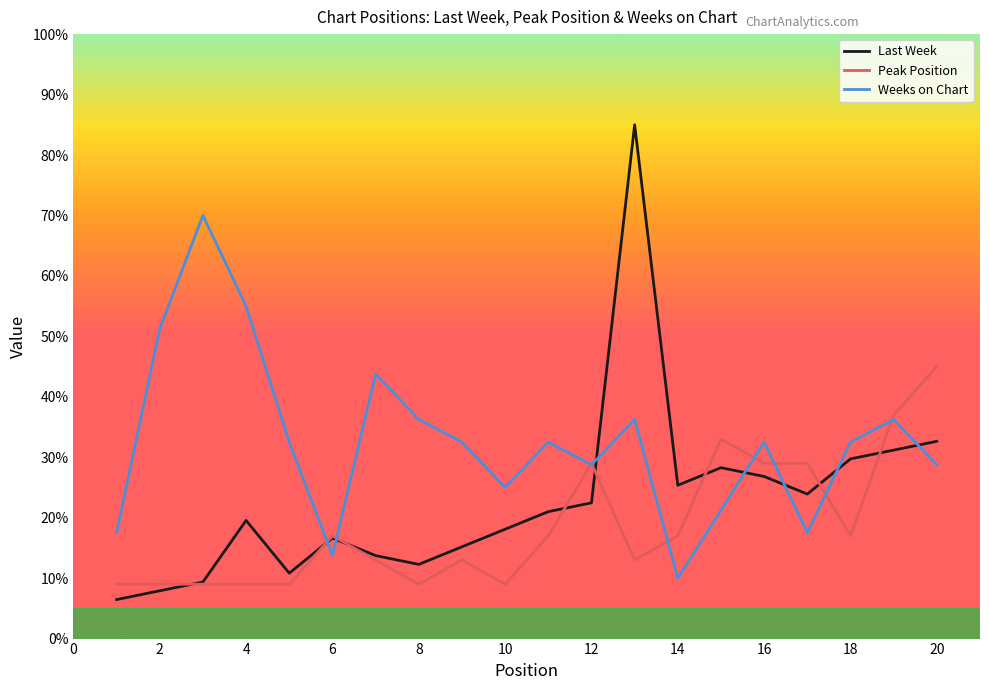

True or false: Last Week and Weeks on Chart cross at least once.

True